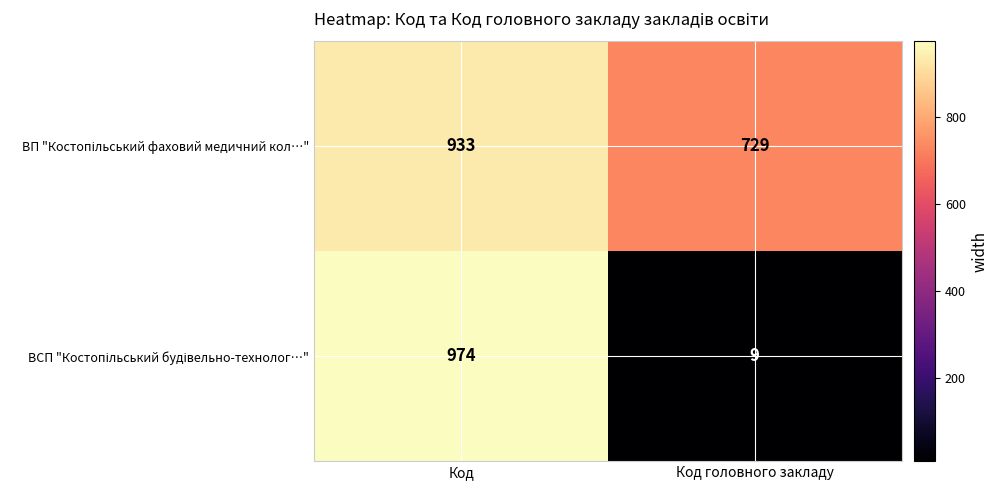

At which category is the sum across all series the highest?

Код